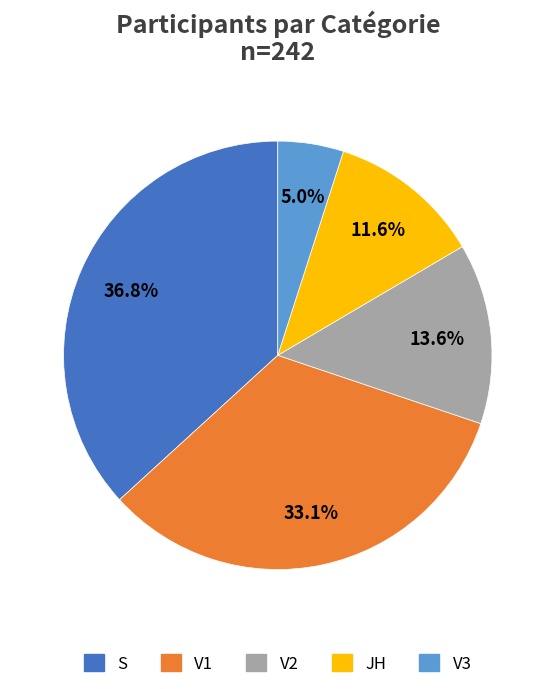

How many segments does this pie chart have?

5